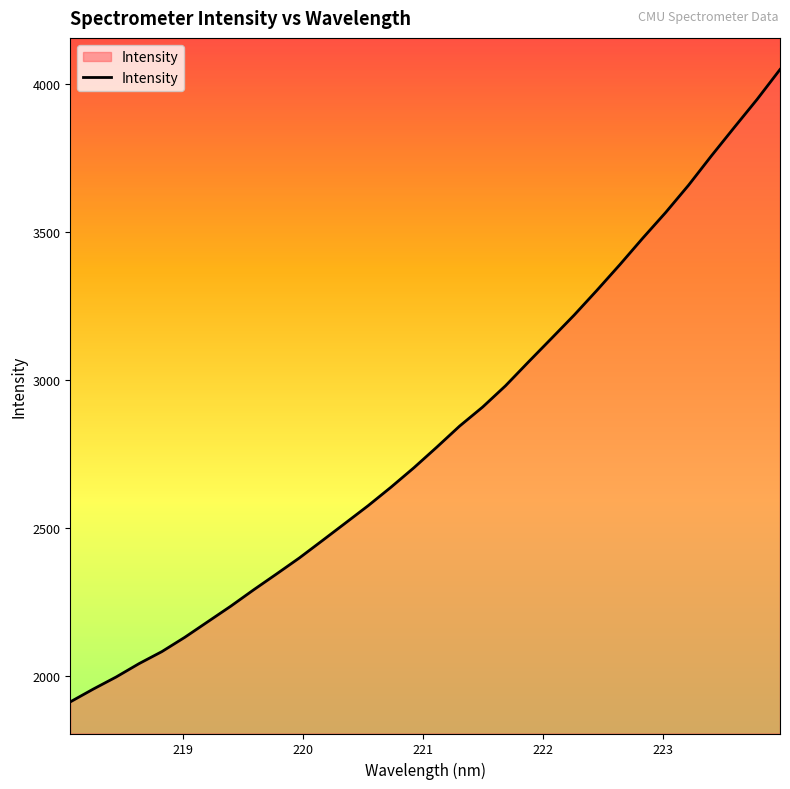

What is the minimum value shown in the chart?

1912.7